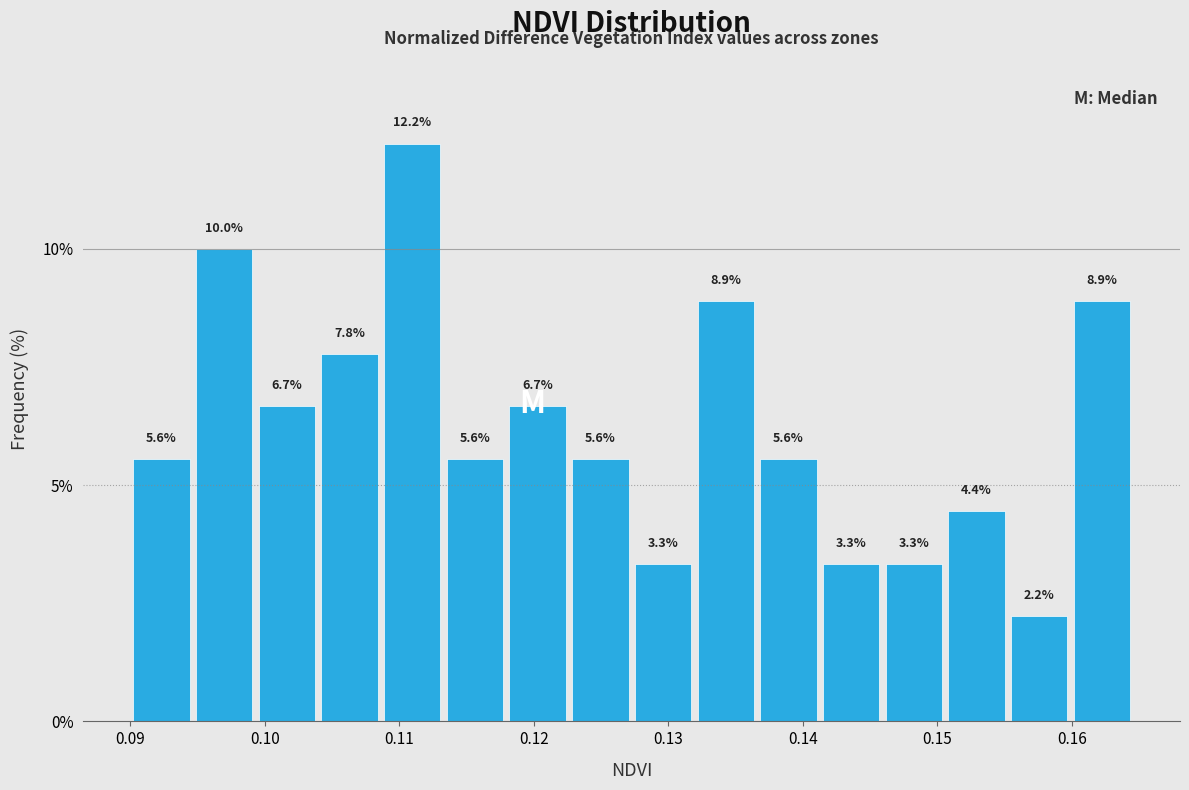

Reading left to right, transcribe this chart: for each bar, give the range it covers on the x-axis and its height. The bar edges are not printed on the chart, so give them approximately, as read against the axis.

0.090 to 0.095: 5.6
0.095 to 0.099: 10.0
0.099 to 0.104: 6.7
0.104 to 0.109: 7.8
0.109 to 0.113: 12.2
0.113 to 0.118: 5.6
0.118 to 0.123: 6.7
0.123 to 0.127: 5.6
0.127 to 0.132: 3.3
0.132 to 0.137: 8.9
0.137 to 0.141: 5.6
0.141 to 0.146: 3.3
0.146 to 0.151: 3.3
0.151 to 0.155: 4.4
0.155 to 0.160: 2.2
0.160 to 0.165: 8.9